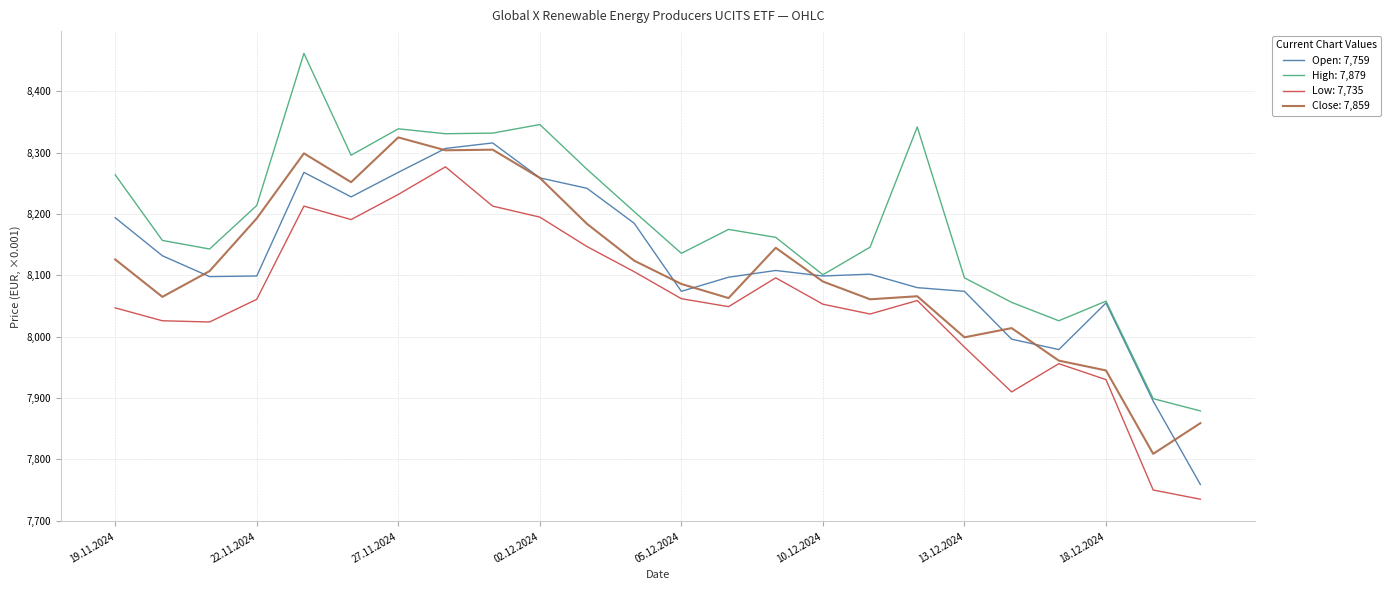

What is the smallest value displayed?

7735